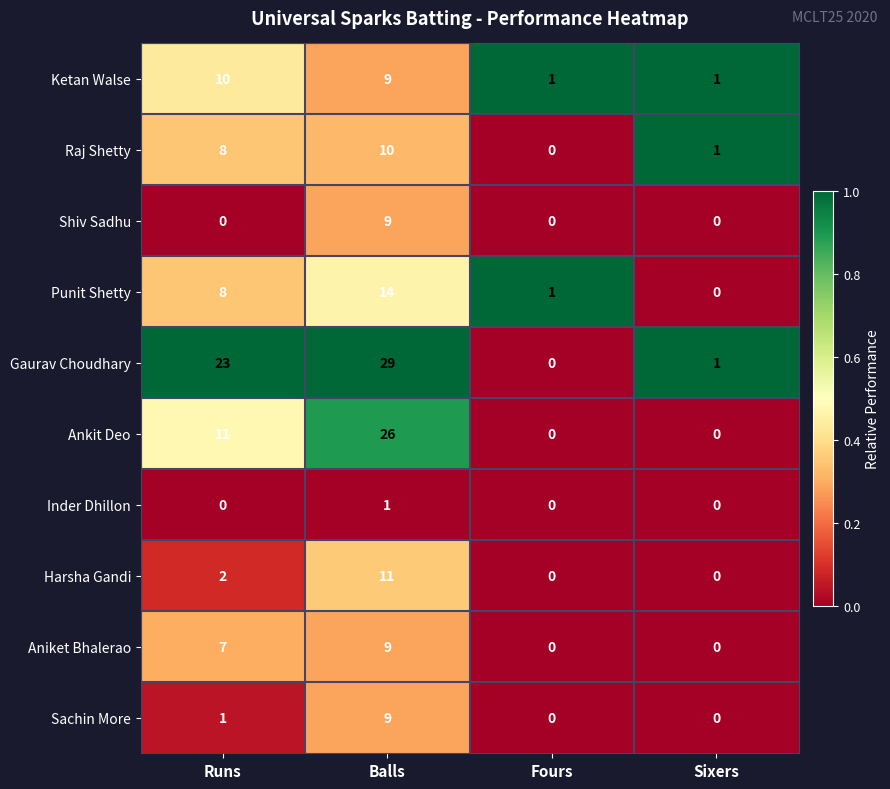

Count the Harsha Gandi values in the range 0 to 11.

4